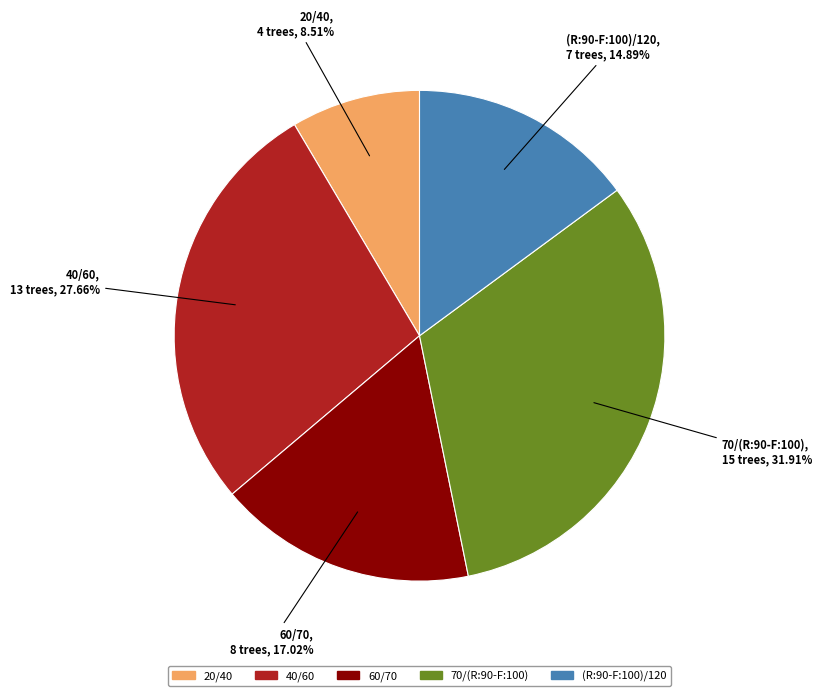

How much of the chart is everything except 70/(R:90-F:100)?

68.1%